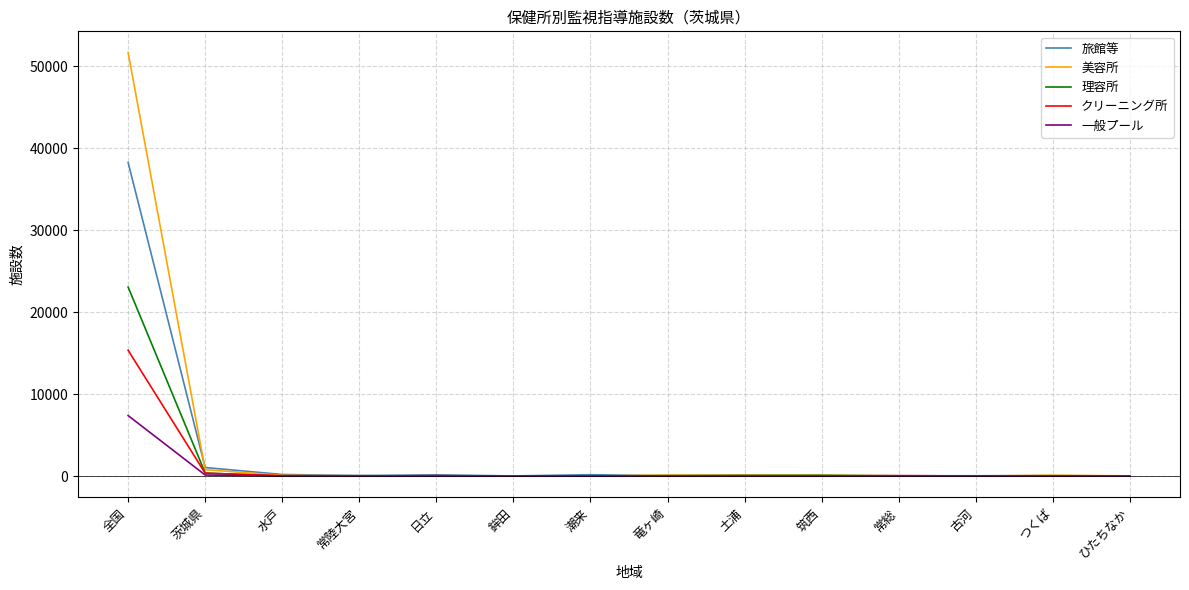

What is the highest value of the 美容所 series?

51698